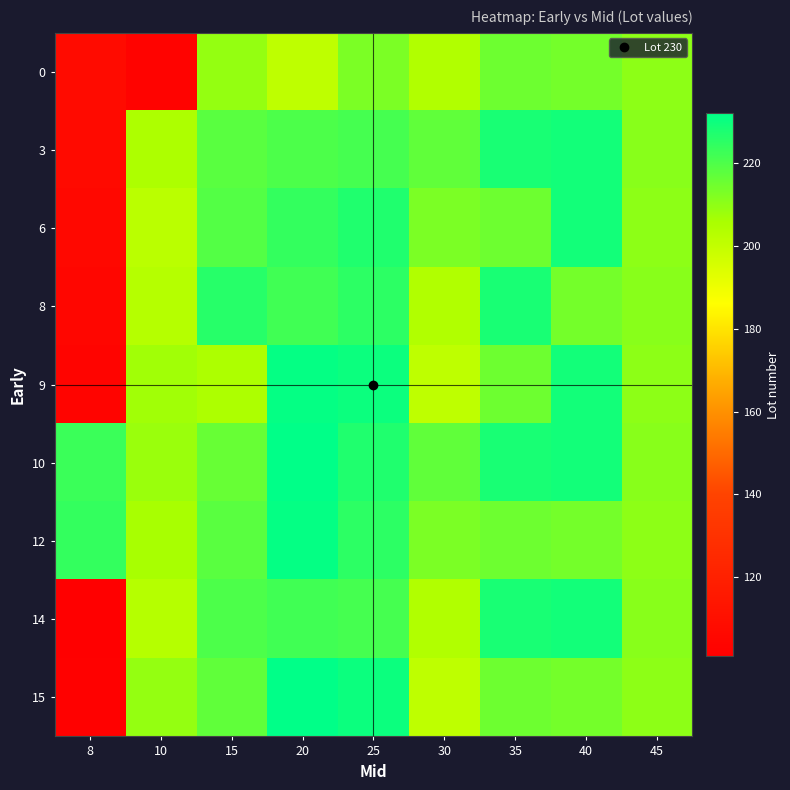

Reading left to right, extract all data points from this chart.

0: 8=108	10=103	15=209	20=201	25=213	30=204	35=215	40=214	45=210
3: 8=107	10=205	15=218	20=220	25=221	30=217	35=228	40=229	45=211
6: 8=106	10=202	15=219	20=224	25=227	30=213	35=215	40=229	45=210
8: 8=105	10=203	15=226	20=222	25=225	30=204	35=228	40=214	45=211
9: 8=104	10=207	15=205	20=231	25=230	30=201	35=215	40=229	45=210
10: 8=223	10=208	15=216	20=232	25=227	30=217	35=228	40=229	45=211
12: 8=224	10=206	15=218	20=231	25=225	30=213	35=215	40=214	45=210
14: 8=101	10=203	15=220	20=222	25=221	30=204	35=228	40=229	45=211
15: 8=102	10=209	15=217	20=232	25=230	30=201	35=215	40=214	45=210